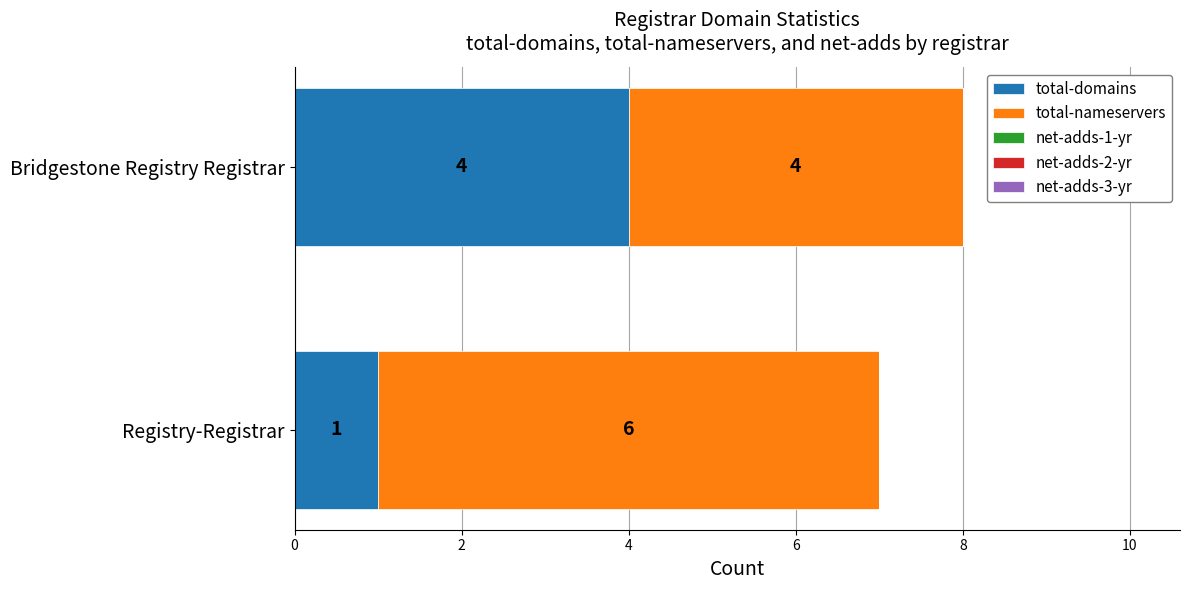

At which label does total-domains reach its minimum?

Registry-Registrar